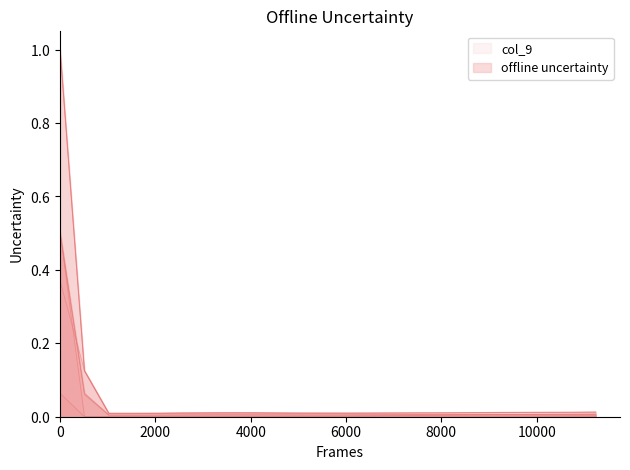

The value of col_15 at 24 is 0.0. True or false?

False